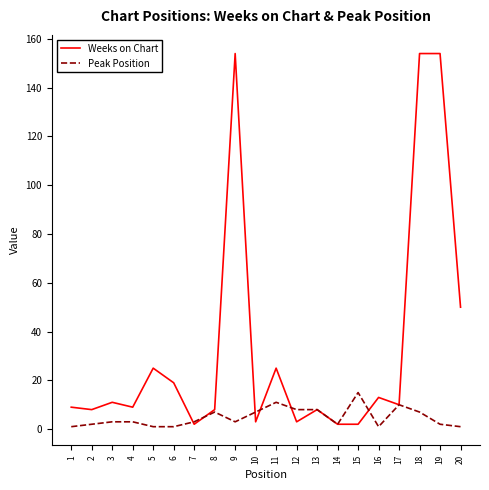

At which category is the sum across all series the highest?

18